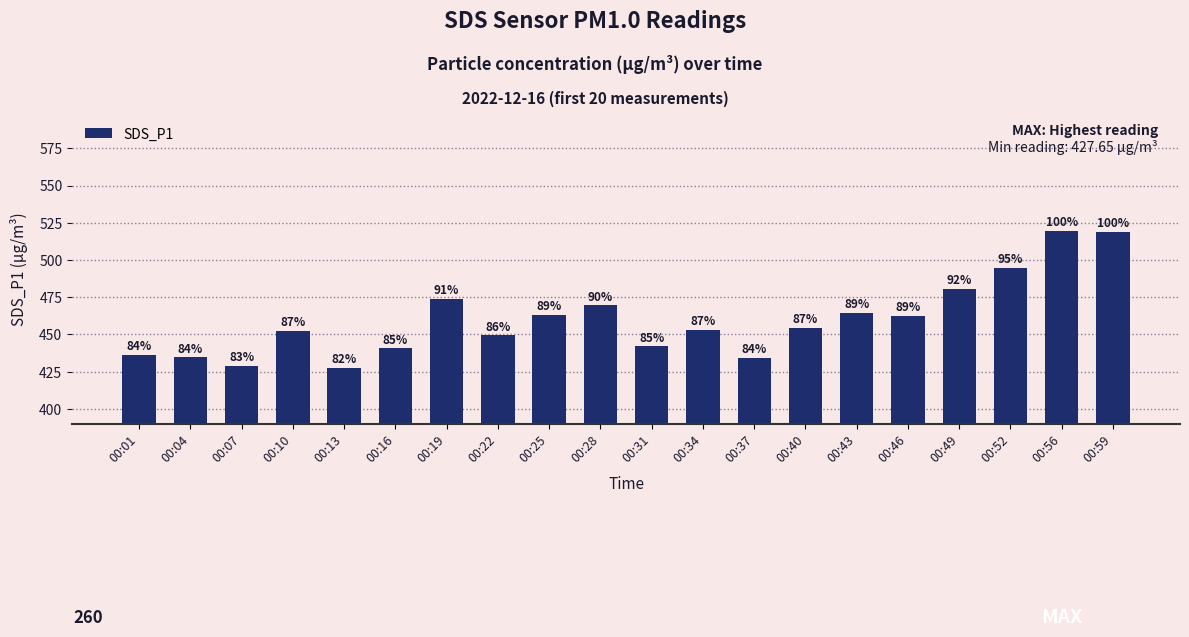

How many bars are there in total?

20